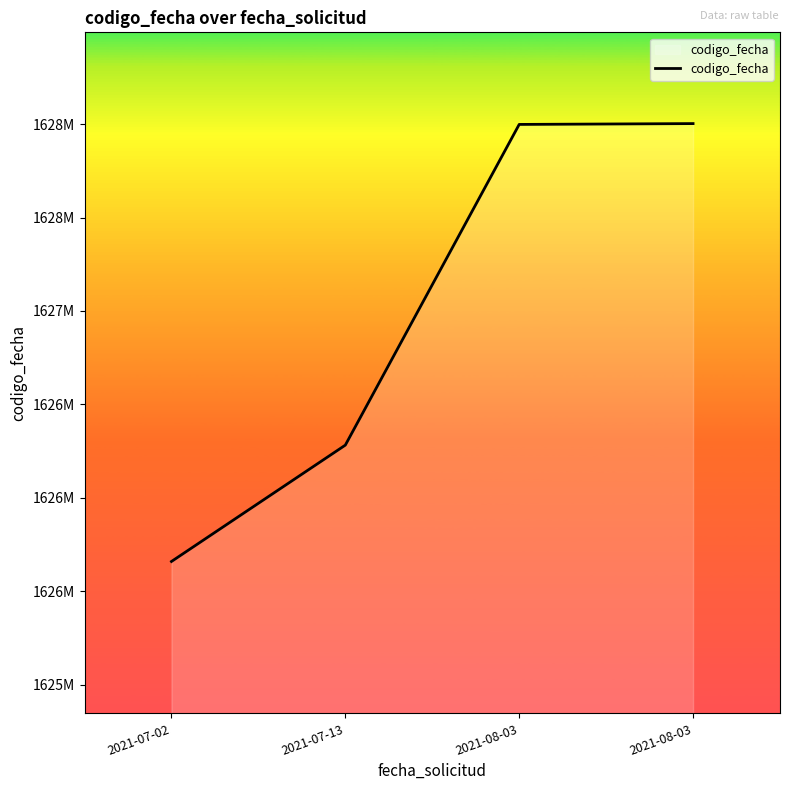

Does the chart have visible grid lines?

No